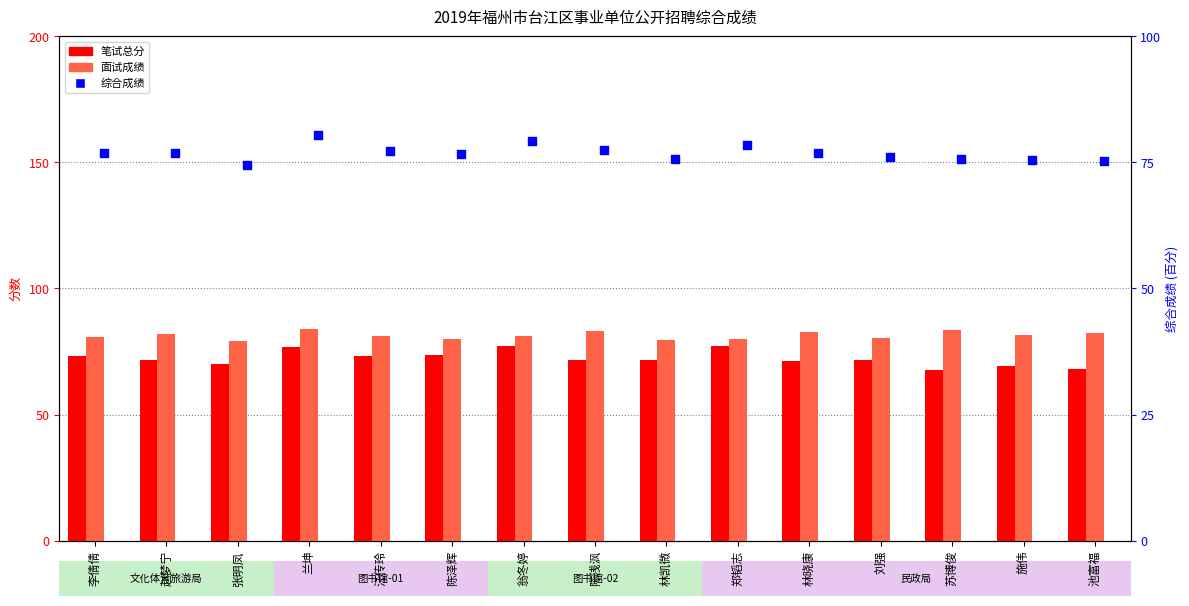

What is the total value across all series at 汪传玲?

231.6